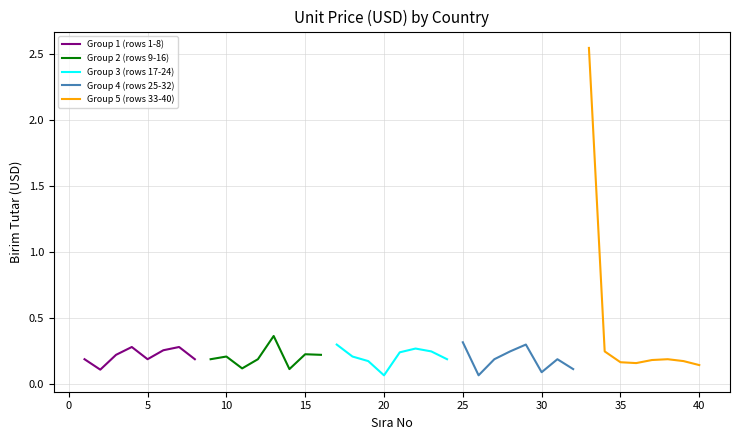

Between 5 and 25, which series saw the biggest shift?

Group 2 (rows 9-16)